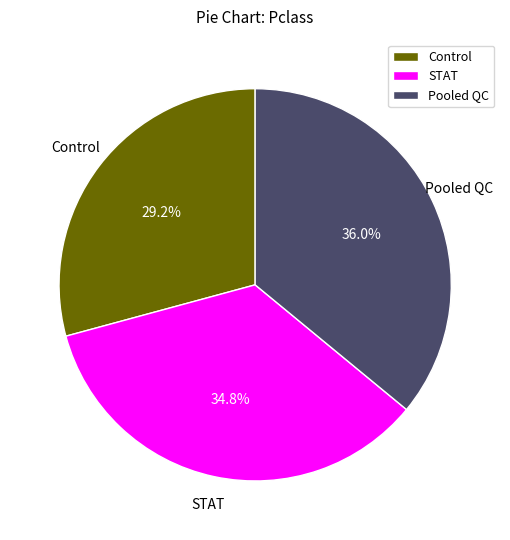

Which category has the smallest portion of the pie?

Control